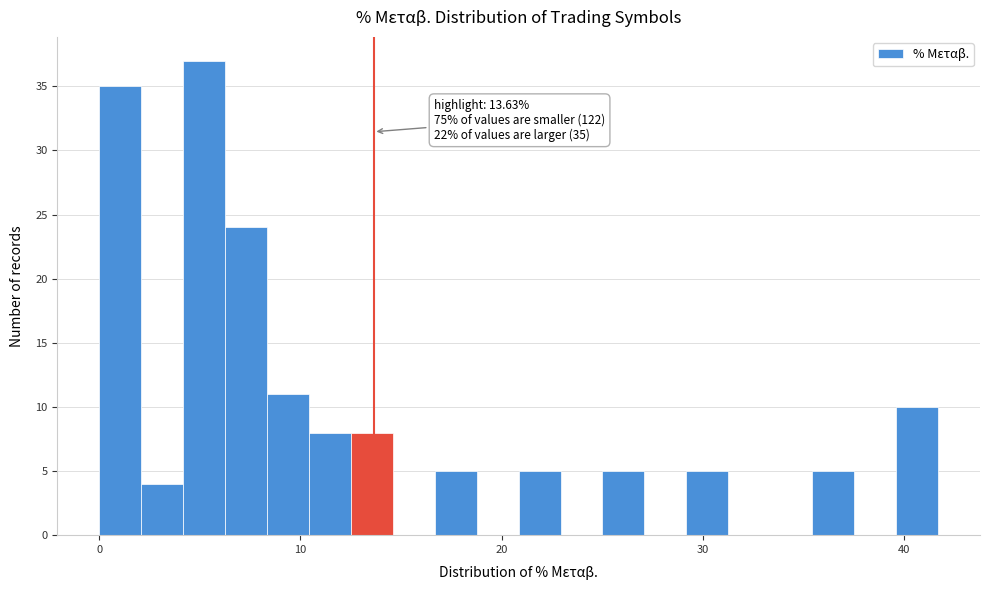

Around what value on the x-axis is the tallest bar? Give the approximate position of its centre, as read against the axis.

5